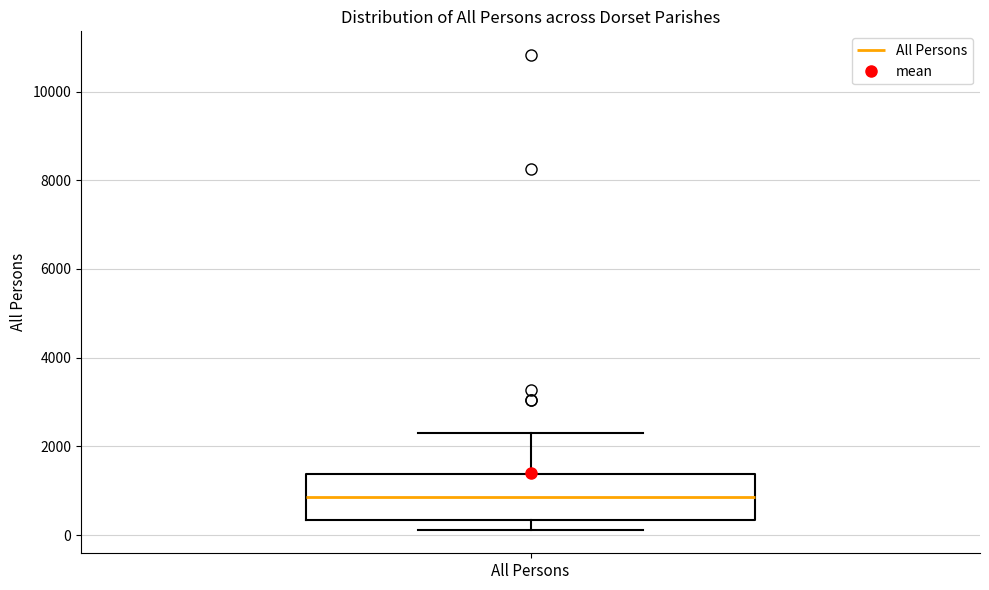

Read this box plot against the y-axis: the position of the median line, the range covered by the box, and the ends of both whiskers. The values are not printed on the chart, so give them approximately, as read against the axis.

median 800, box 400 to 1400, whiskers 200 to 2200